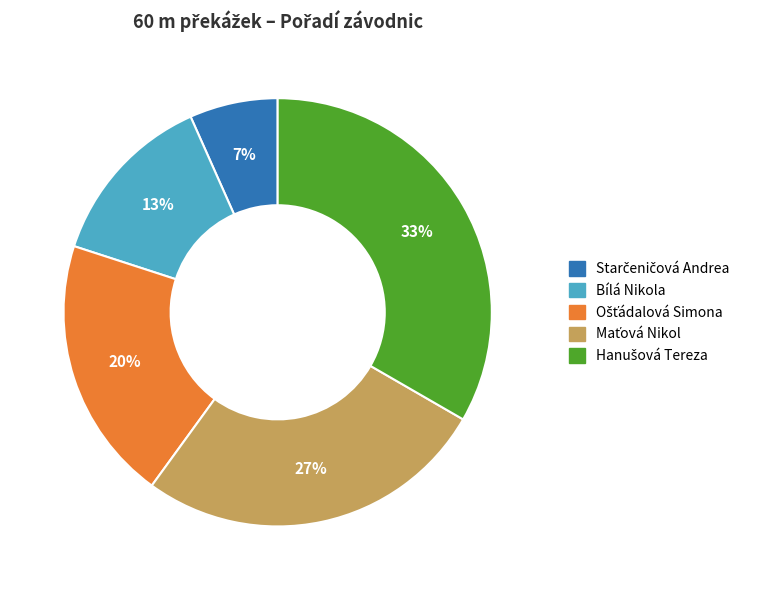

Count the number of slices in the pie.

5